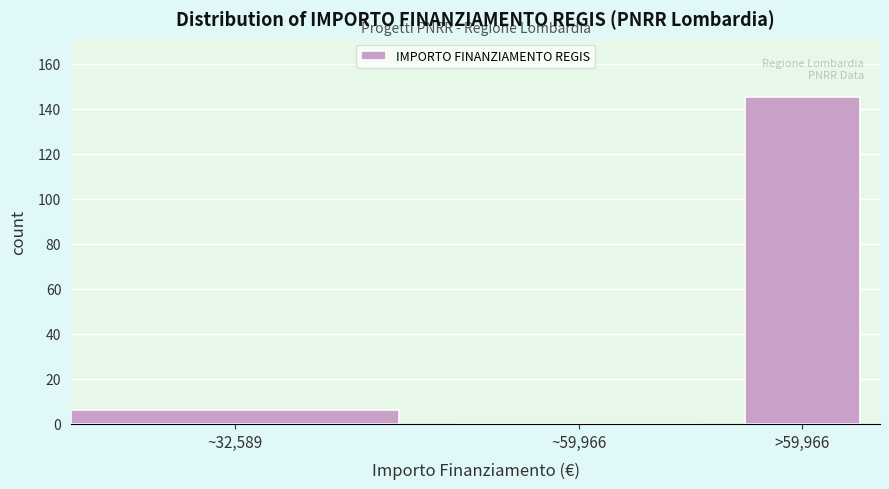

Reading right to left, extract all data points from this chart.

>59,966=145	~59,966=0	~32,589=6